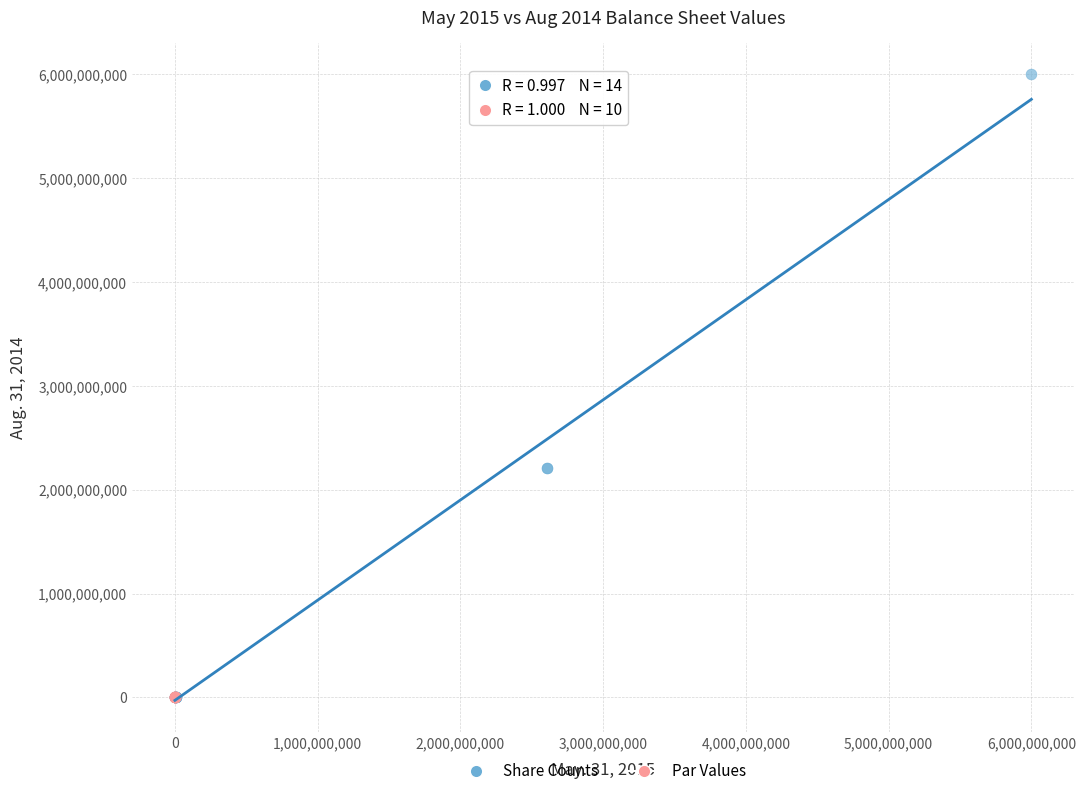

What are all the series names shown in the legend?

Share Counts, Par Values